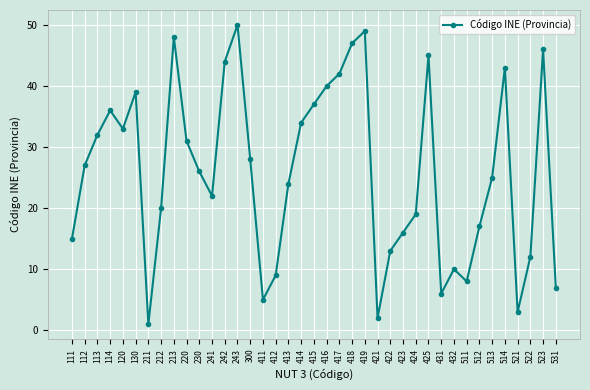

How many values are below 26?

19